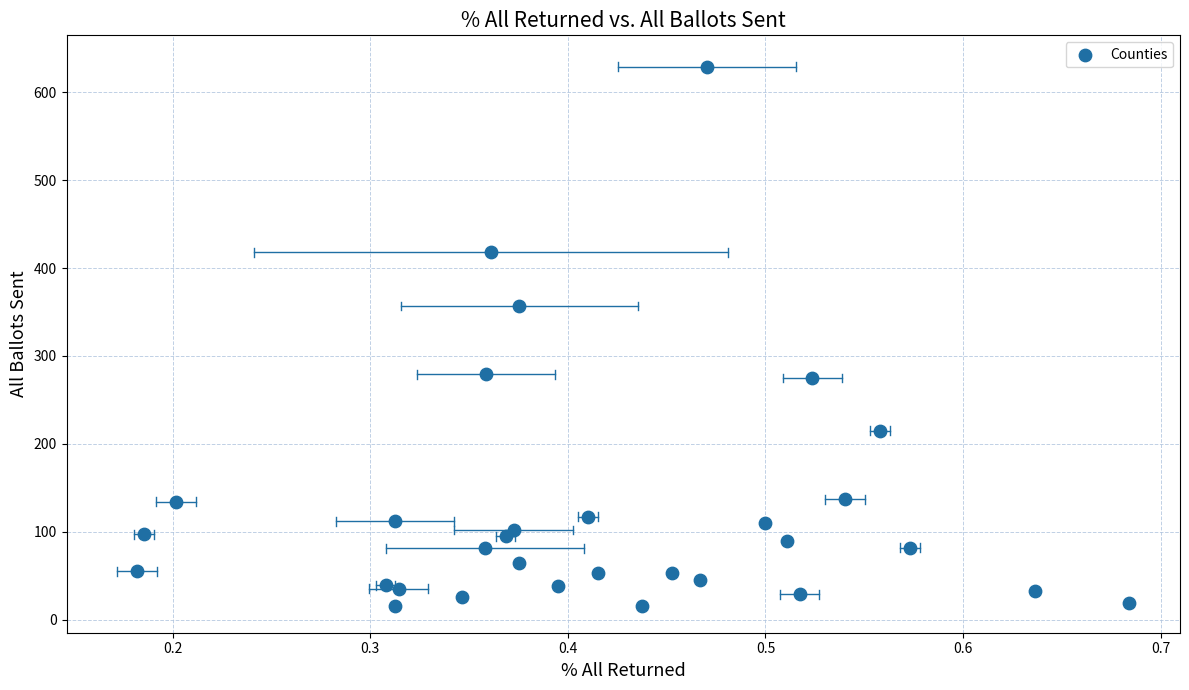

What Y value in the scatter plot is closest to 322?

357